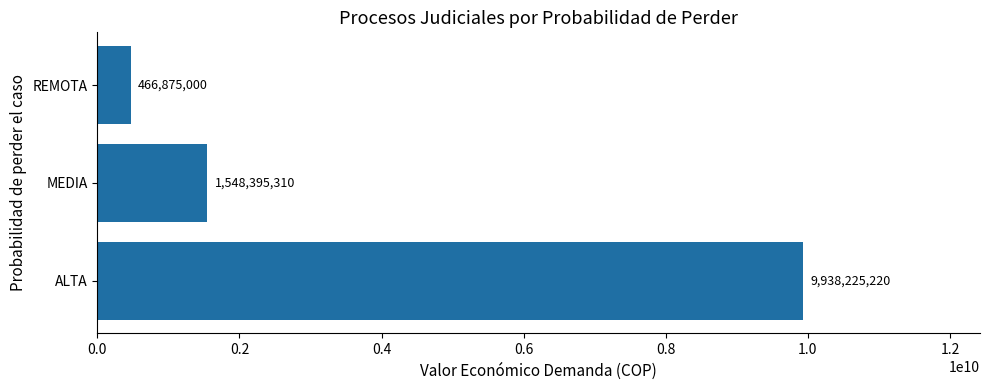

Is it true that the value at MEDIA is 1548395310?

True